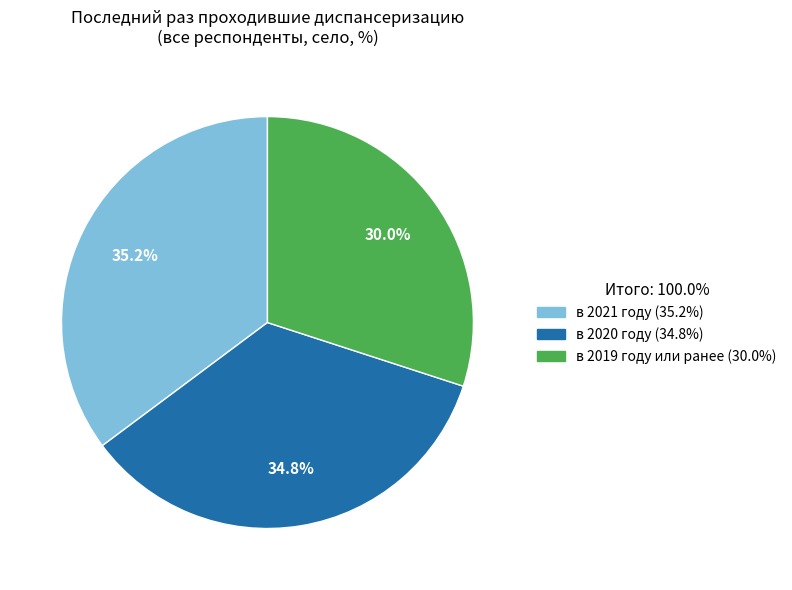

How much of the chart is everything except в 2020 году?

65.2%